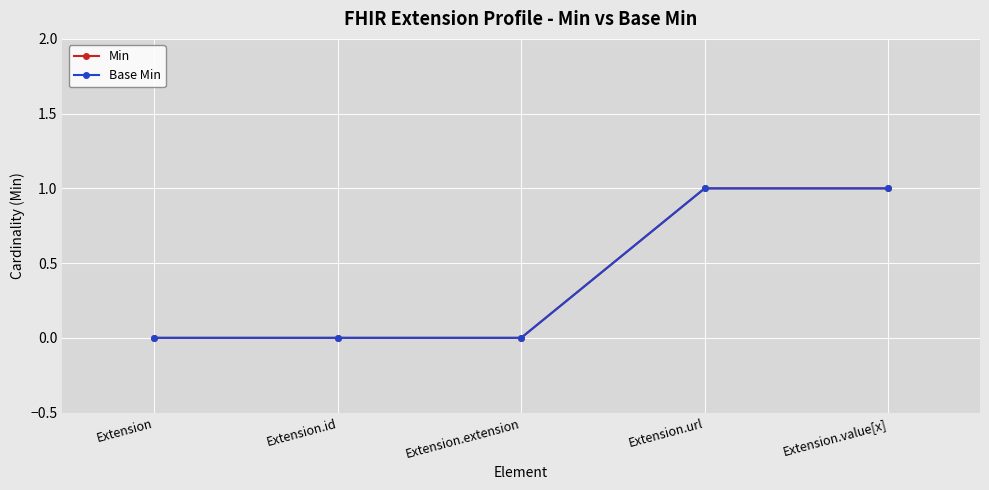

Is this an area chart (filled region under the line)?

No